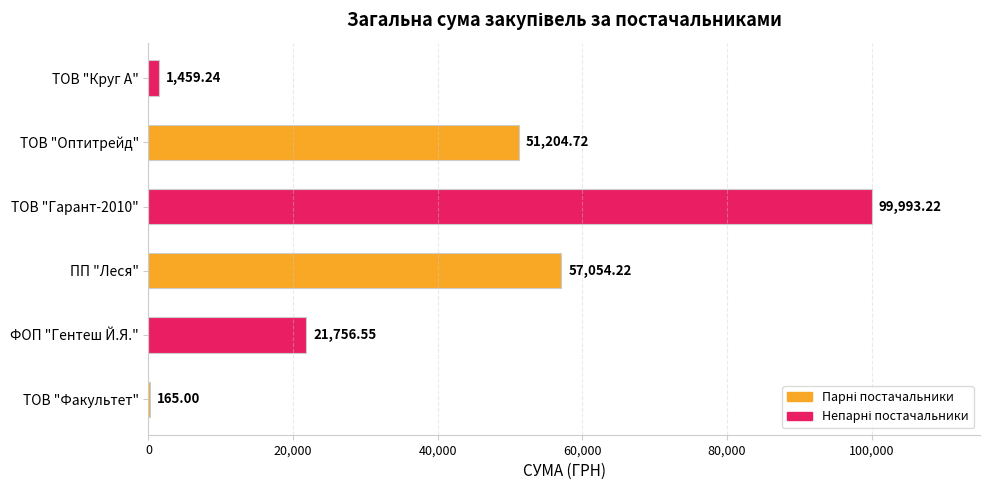

What is the sum of the values at ТОВ "Круг А" and ПП "Леся"?

58513.5